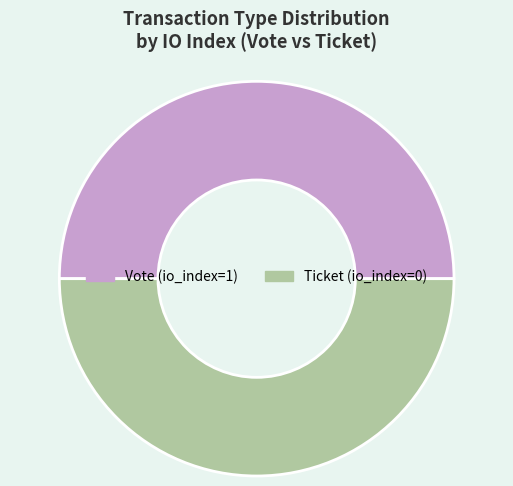

Do Vote (io_index=1) and Ticket (io_index=0) together represent more than half of the pie?

Yes